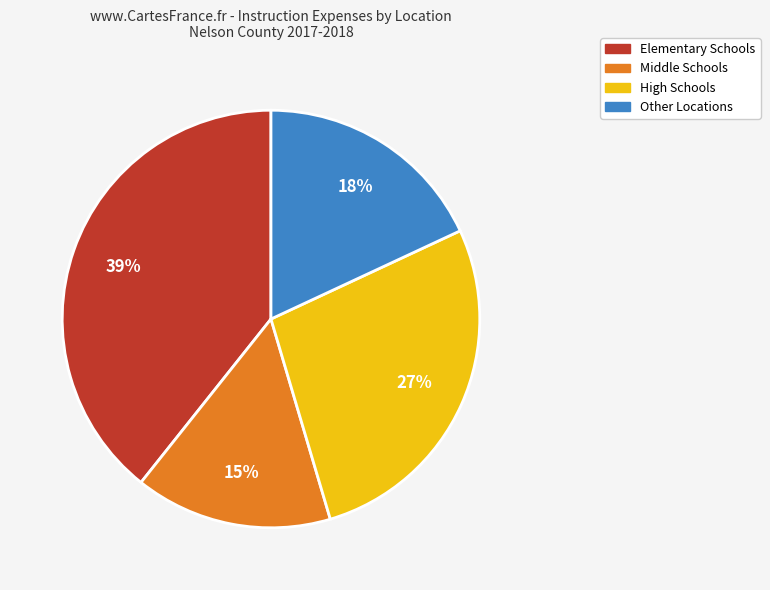

Is there a majority slice in this chart?

No